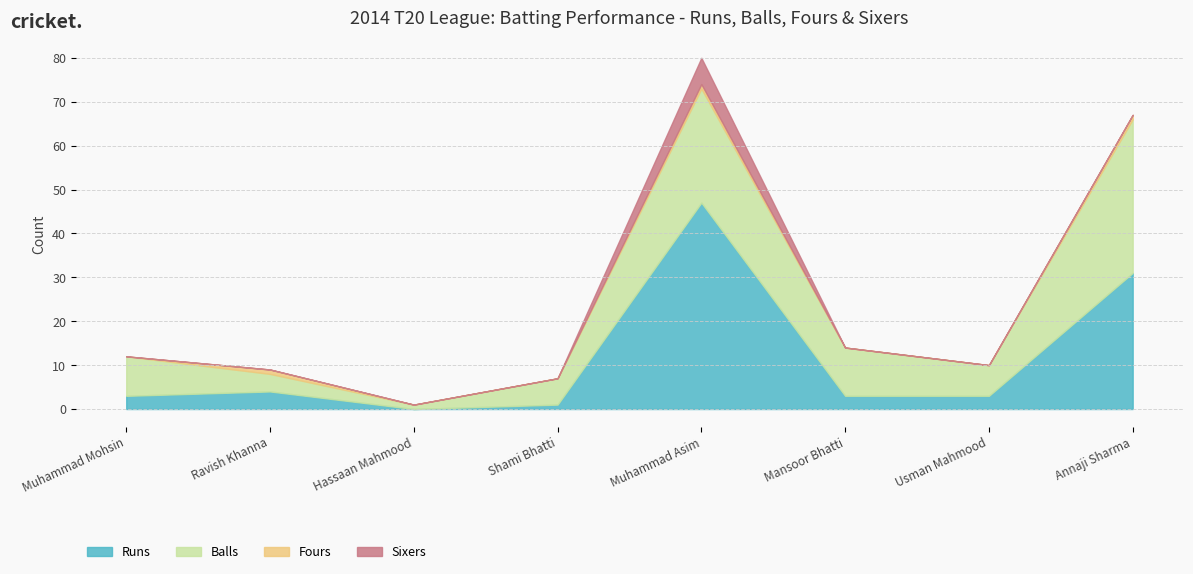

What is the label of the 3rd point from the right?

Mansoor Bhatti